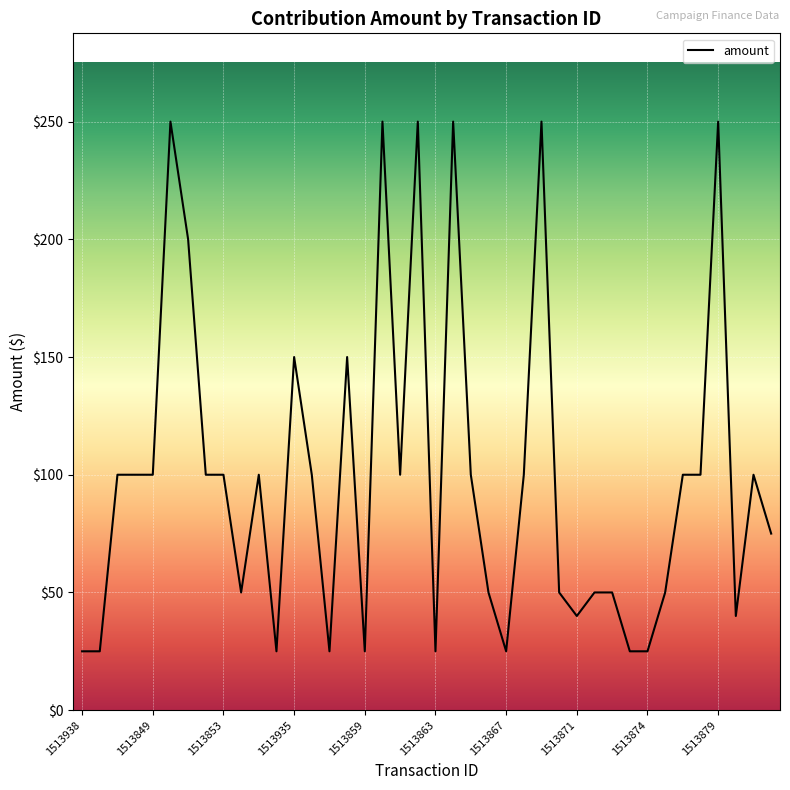

What is the difference between the maximum and minimum values?

225